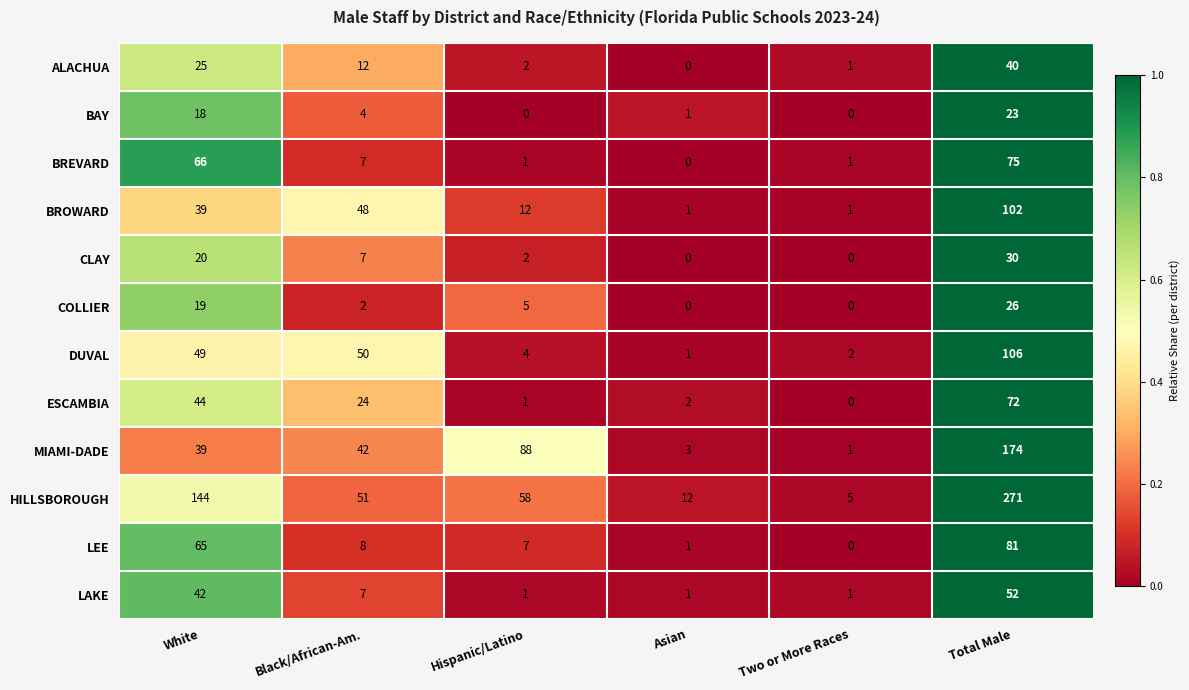

List the series in order of their peak value, lowest first.

BAY, COLLIER, CLAY, ALACHUA, LAKE, ESCAMBIA, BREVARD, LEE, BROWARD, DUVAL, MIAMI-DADE, HILLSBOROUGH